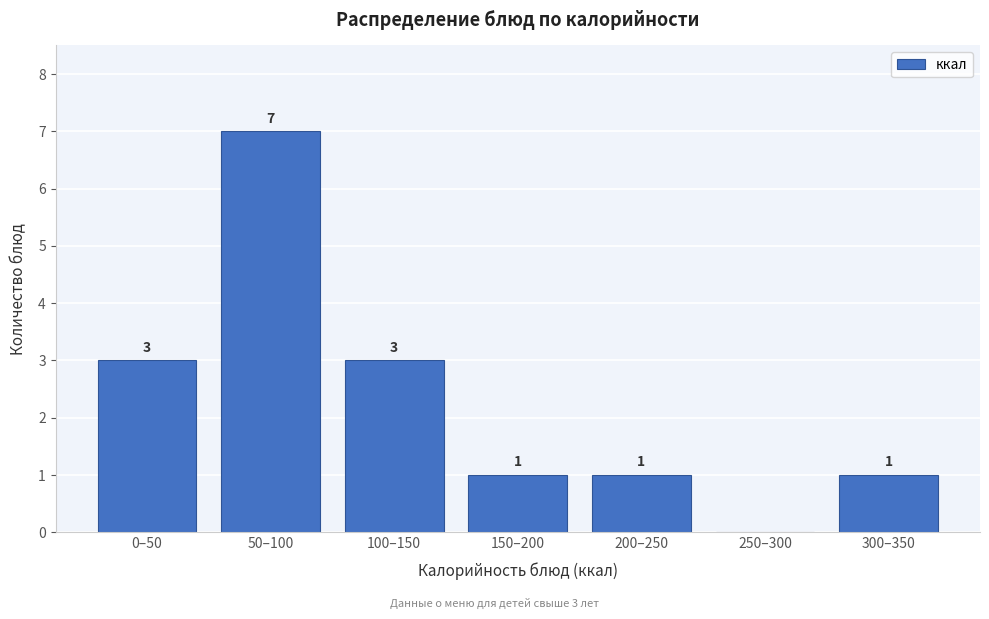

The chart shows a value of 7 at 50–100. True or false?

True